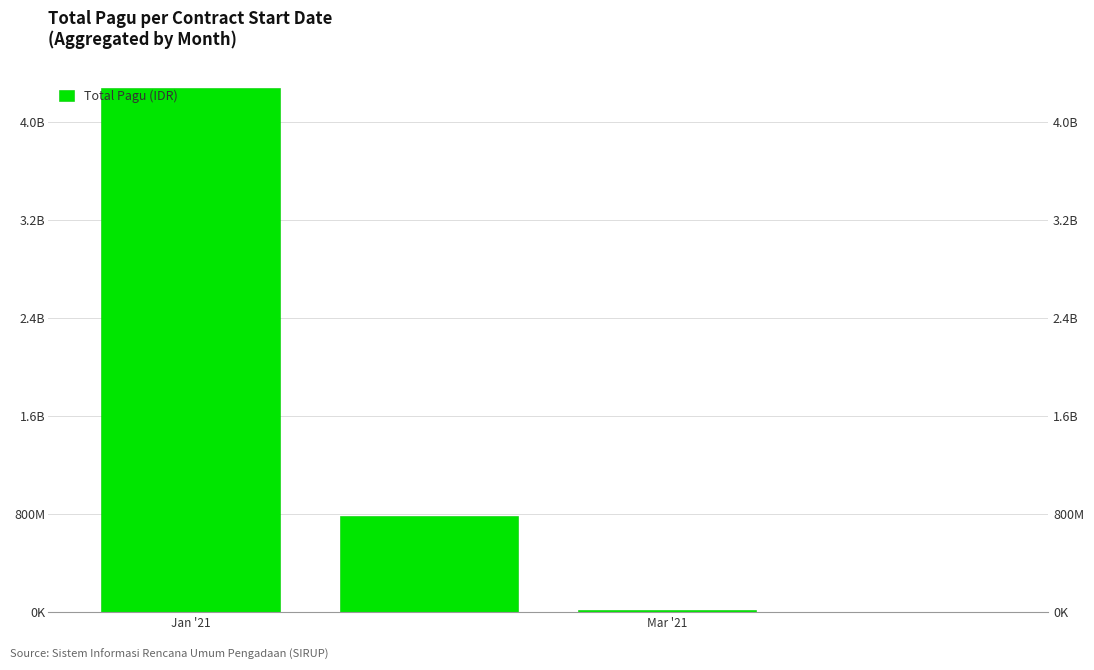

Are the bars grouped side by side (vs. stacked)?

No